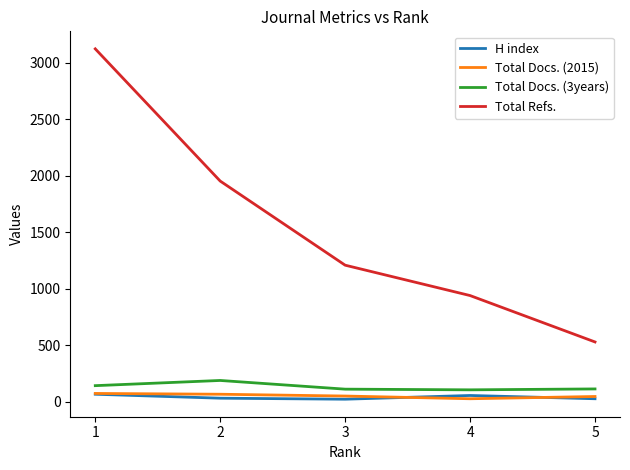

True or false: Total Refs. and H index cross at least once.

False